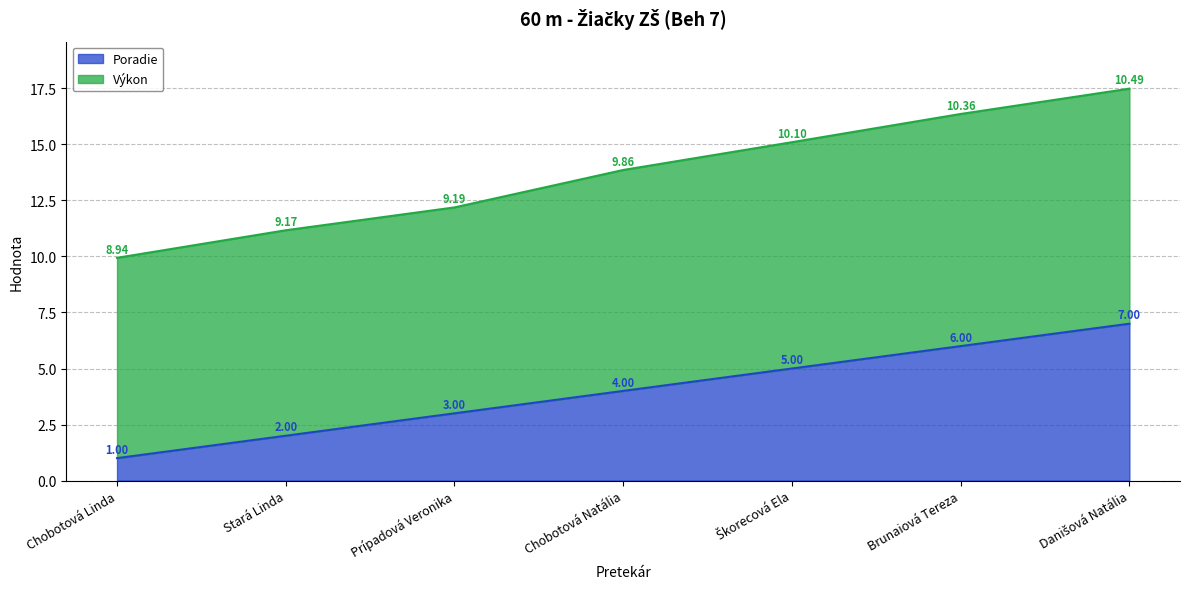

What is the highest value of the Poradie series?

7.0